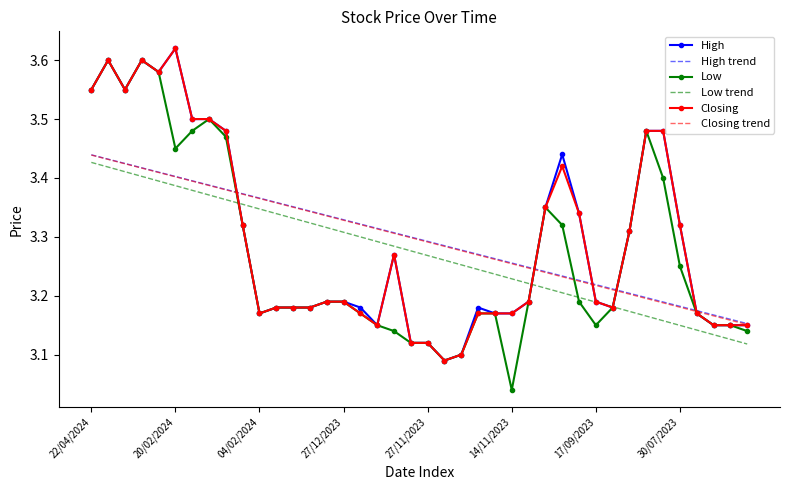

What are all the series names shown in the legend?

High, High trend, Low, Low trend, Closing, Closing trend